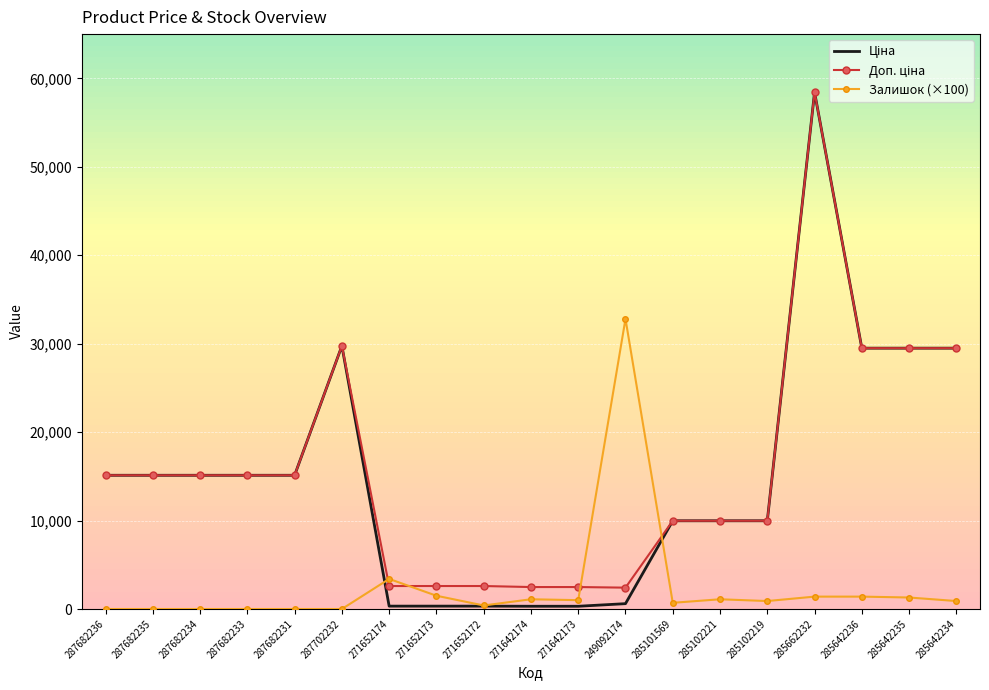

The value of Залишок (×100) at 287682234 is 11821.9. True or false?

False